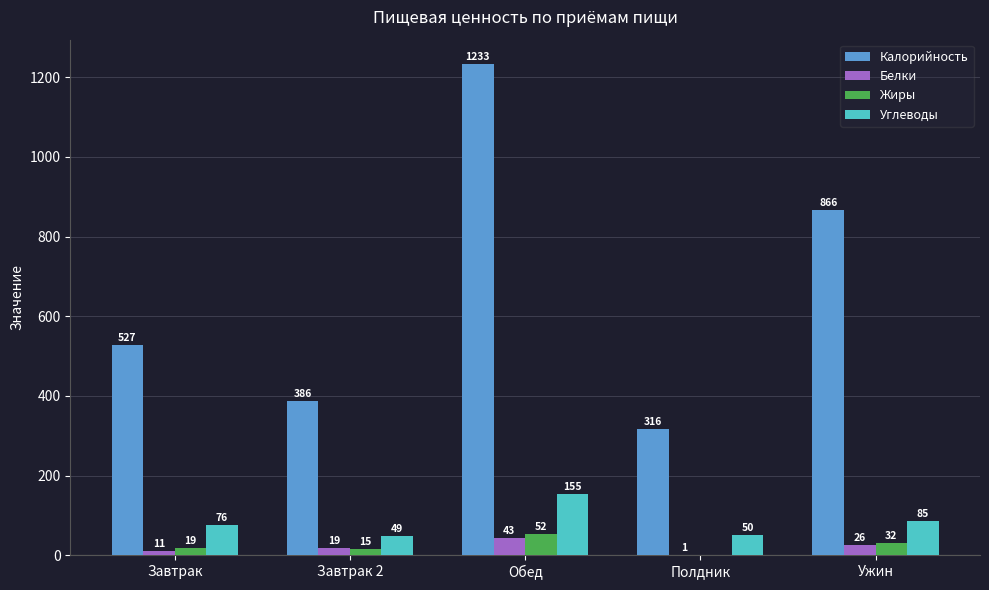

What is the maximum value shown in the chart?

1232.6